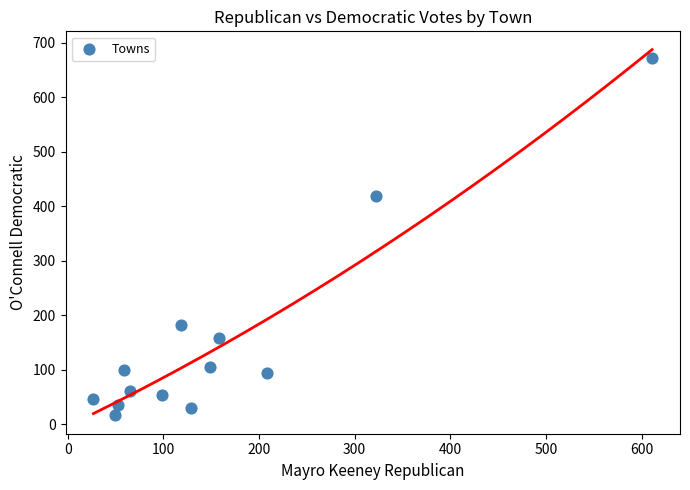

What is the range of X values (max minus min)?

584